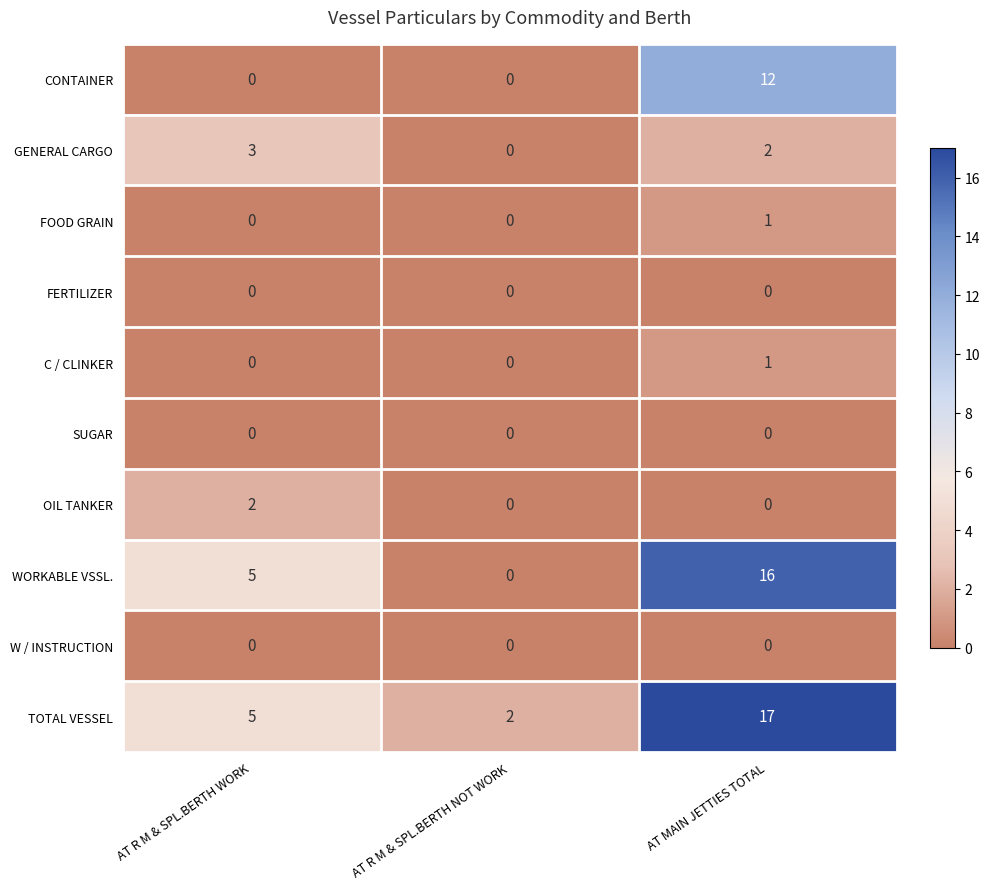

Reading left to right, extract all data points from this chart.

CONTAINER: AT R M & SPL.BERTH WORK=0	AT R M & SPL.BERTH NOT WORK=0	AT MAIN JETTIES TOTAL=12
GENERAL CARGO: AT R M & SPL.BERTH WORK=3	AT R M & SPL.BERTH NOT WORK=0	AT MAIN JETTIES TOTAL=2
FOOD GRAIN: AT R M & SPL.BERTH WORK=0	AT R M & SPL.BERTH NOT WORK=0	AT MAIN JETTIES TOTAL=1
FERTILIZER: AT R M & SPL.BERTH WORK=0	AT R M & SPL.BERTH NOT WORK=0	AT MAIN JETTIES TOTAL=0
C / CLINKER: AT R M & SPL.BERTH WORK=0	AT R M & SPL.BERTH NOT WORK=0	AT MAIN JETTIES TOTAL=1
SUGAR: AT R M & SPL.BERTH WORK=0	AT R M & SPL.BERTH NOT WORK=0	AT MAIN JETTIES TOTAL=0
OIL TANKER: AT R M & SPL.BERTH WORK=2	AT R M & SPL.BERTH NOT WORK=0	AT MAIN JETTIES TOTAL=0
WORKABLE VSSL.: AT R M & SPL.BERTH WORK=5	AT R M & SPL.BERTH NOT WORK=0	AT MAIN JETTIES TOTAL=16
W / INSTRUCTION: AT R M & SPL.BERTH WORK=0	AT R M & SPL.BERTH NOT WORK=0	AT MAIN JETTIES TOTAL=0
TOTAL VESSEL: AT R M & SPL.BERTH WORK=5	AT R M & SPL.BERTH NOT WORK=2	AT MAIN JETTIES TOTAL=17